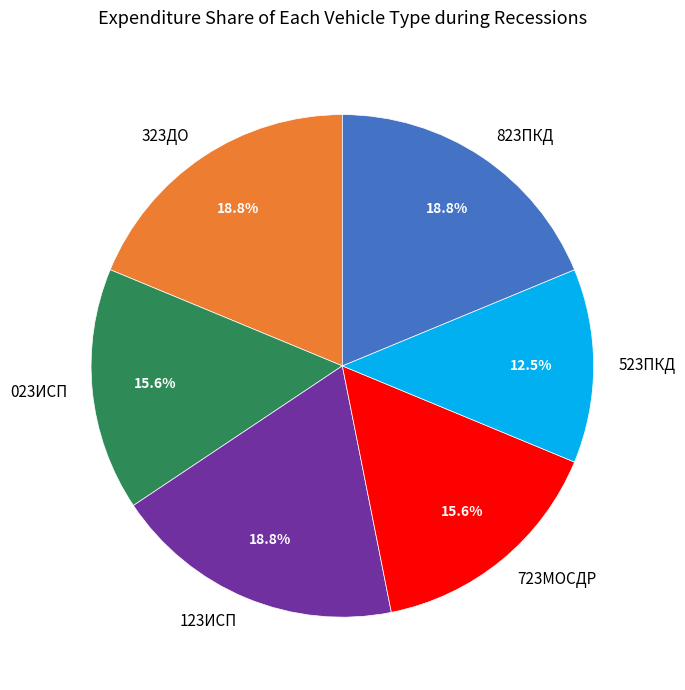

Is there a majority slice in this chart?

No